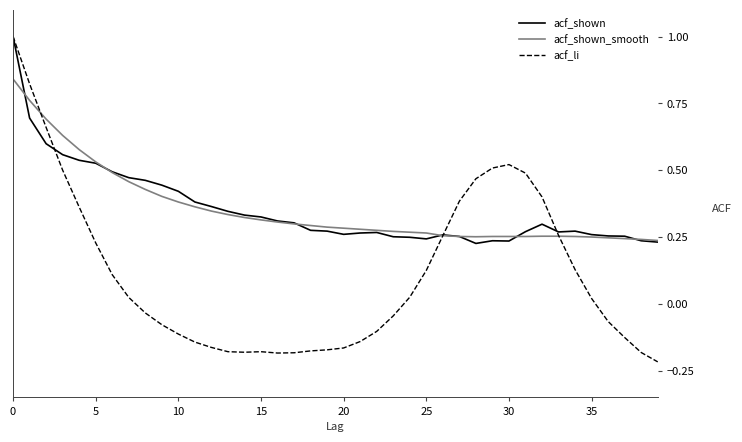

Which series has the largest range (max minus min)?

acf_li